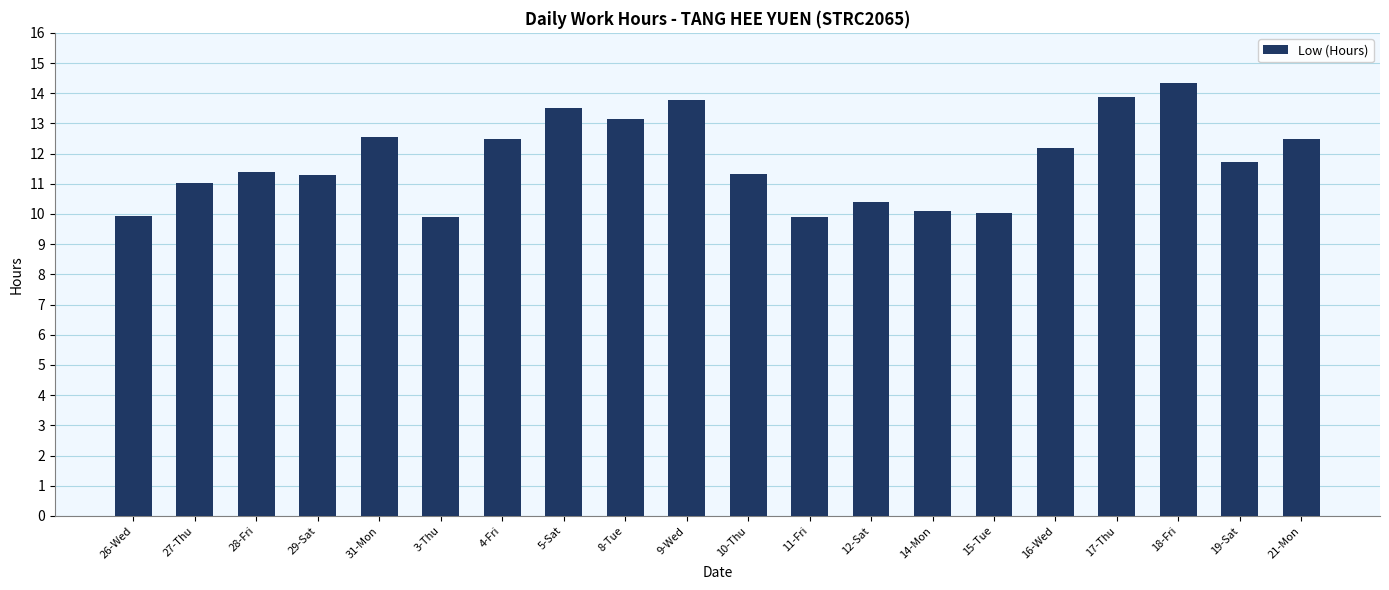

What is the difference between the maximum and minimum values?

4.5